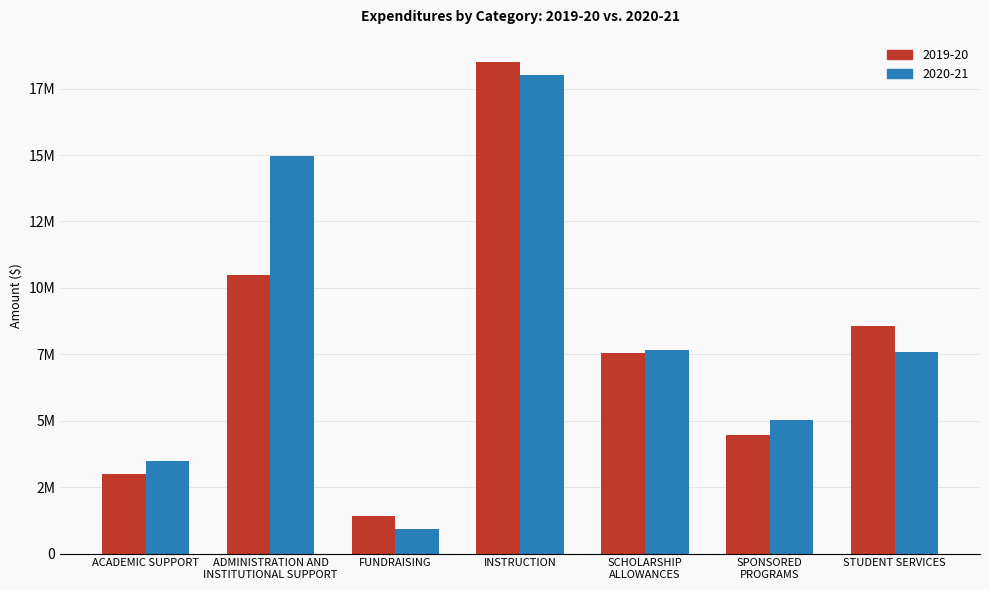

What are all the series names shown in the legend?

2019-20, 2020-21